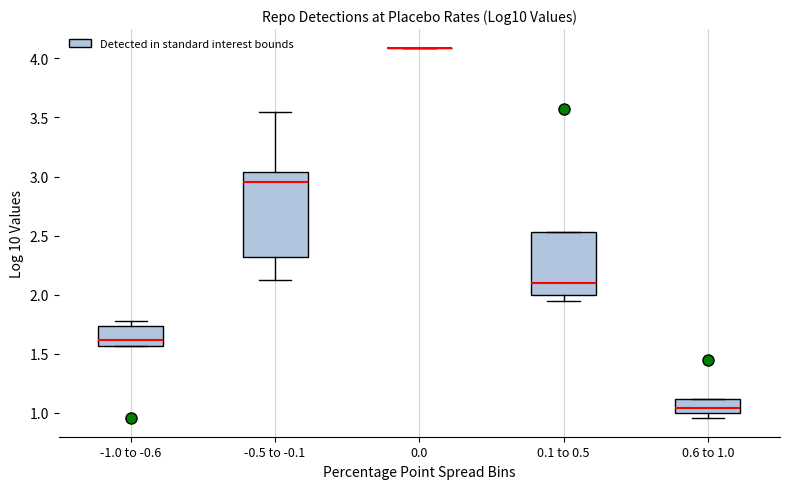

Where is the upper edge of the box for -1.0 to -0.6 on the y-axis? The values are not printed on the chart, so give them approximately, as read against the axis.

1.75